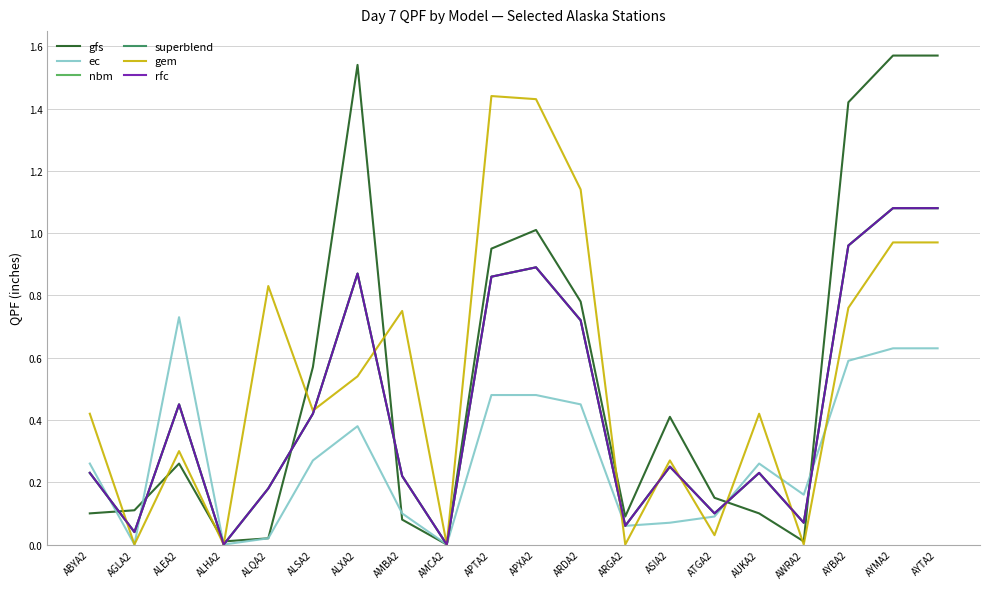

Does the chart have visible grid lines?

Yes